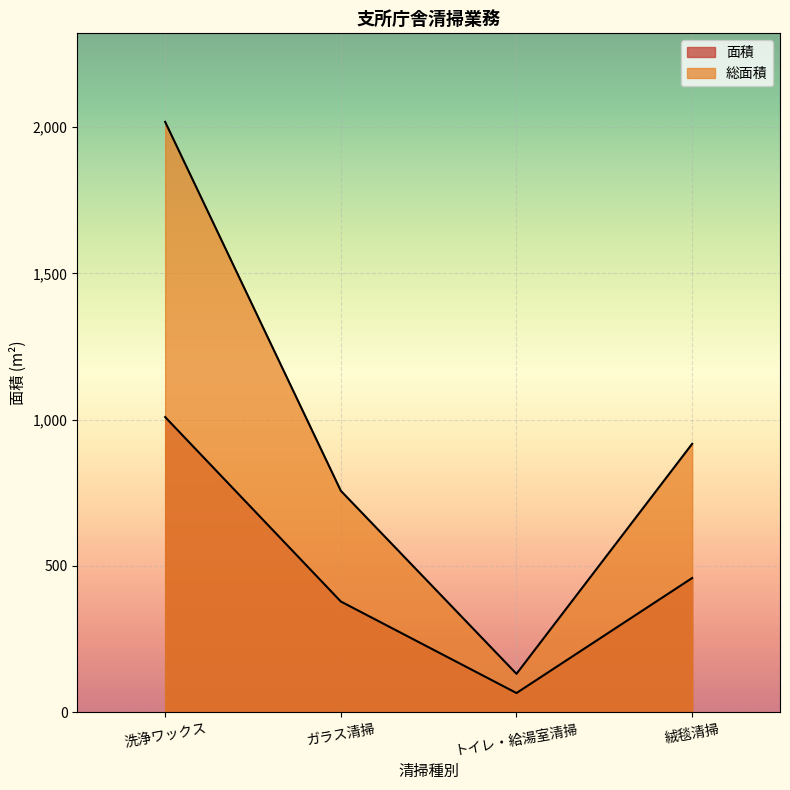

Rank the series at 洗浄ワックス from lowest to highest value.

面積, 総面積